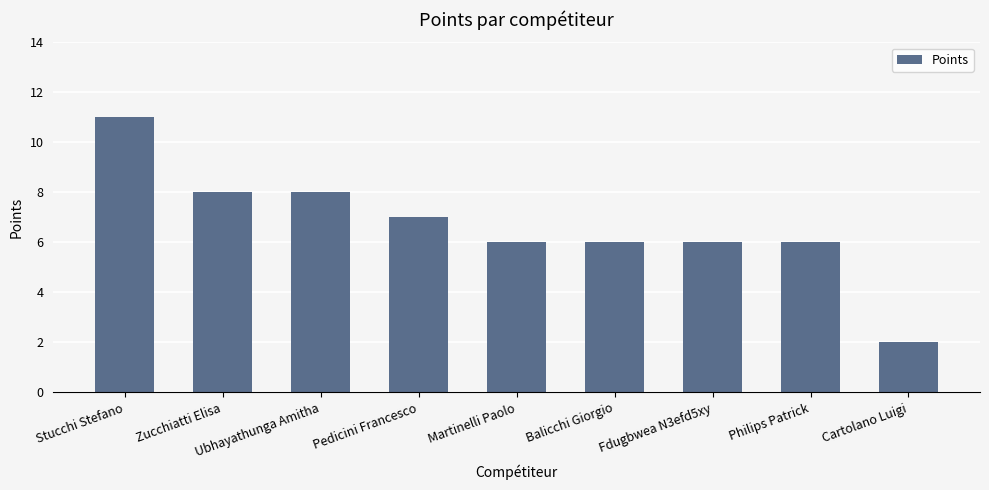

What is the value of the 7th bar from the left?

6